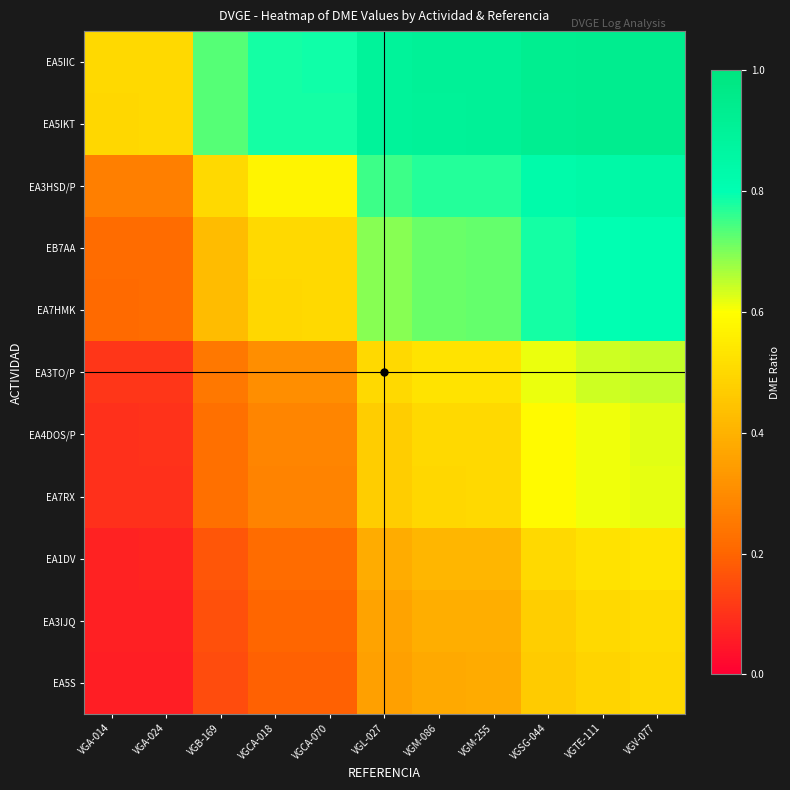

Reading left to right, transcribe all the data shown in this chart.

EA5IIC: VGA-014=0.5	VGA-024=0.5	VGB-169=0.7	VGCA-018=0.8	VGCA-070=0.8	VGL-027=0.9	VGM-086=0.9	VGM-255=0.9	VGSG-044=0.9	VGTE-111=0.9	VGV-077=0.9
EA5IKT: VGA-014=0.5	VGA-024=0.5	VGB-169=0.7	VGCA-018=0.8	VGCA-070=0.8	VGL-027=0.9	VGM-086=0.9	VGM-255=0.9	VGSG-044=0.9	VGTE-111=0.9	VGV-077=0.9
EA3HSD/P: VGA-014=0.3	VGA-024=0.3	VGB-169=0.5	VGCA-018=0.6	VGCA-070=0.6	VGL-027=0.8	VGM-086=0.8	VGM-255=0.8	VGSG-044=0.8	VGTE-111=0.8	VGV-077=0.8
EB7AA: VGA-014=0.2	VGA-024=0.2	VGB-169=0.4	VGCA-018=0.5	VGCA-070=0.5	VGL-027=0.7	VGM-086=0.7	VGM-255=0.7	VGSG-044=0.8	VGTE-111=0.8	VGV-077=0.8
EA7HMK: VGA-014=0.2	VGA-024=0.2	VGB-169=0.4	VGCA-018=0.5	VGCA-070=0.5	VGL-027=0.7	VGM-086=0.7	VGM-255=0.7	VGSG-044=0.8	VGTE-111=0.8	VGV-077=0.8
EA3TO/P: VGA-014=0.1	VGA-024=0.1	VGB-169=0.2	VGCA-018=0.3	VGCA-070=0.3	VGL-027=0.5	VGM-086=0.5	VGM-255=0.5	VGSG-044=0.6	VGTE-111=0.6	VGV-077=0.6
EA4DOS/P: VGA-014=0.1	VGA-024=0.1	VGB-169=0.2	VGCA-018=0.3	VGCA-070=0.3	VGL-027=0.5	VGM-086=0.5	VGM-255=0.5	VGSG-044=0.6	VGTE-111=0.6	VGV-077=0.6
EA7RX: VGA-014=0.1	VGA-024=0.1	VGB-169=0.2	VGCA-018=0.3	VGCA-070=0.3	VGL-027=0.5	VGM-086=0.5	VGM-255=0.5	VGSG-044=0.6	VGTE-111=0.6	VGV-077=0.6
EA1DV: VGA-014=0.1	VGA-024=0.1	VGB-169=0.2	VGCA-018=0.2	VGCA-070=0.2	VGL-027=0.4	VGM-086=0.4	VGM-255=0.4	VGSG-044=0.5	VGTE-111=0.5	VGV-077=0.5
EA3IJQ: VGA-014=0.1	VGA-024=0.1	VGB-169=0.2	VGCA-018=0.2	VGCA-070=0.2	VGL-027=0.4	VGM-086=0.4	VGM-255=0.4	VGSG-044=0.5	VGTE-111=0.5	VGV-077=0.5
EA5S: VGA-014=0.1	VGA-024=0.1	VGB-169=0.2	VGCA-018=0.2	VGCA-070=0.2	VGL-027=0.4	VGM-086=0.4	VGM-255=0.4	VGSG-044=0.5	VGTE-111=0.5	VGV-077=0.5